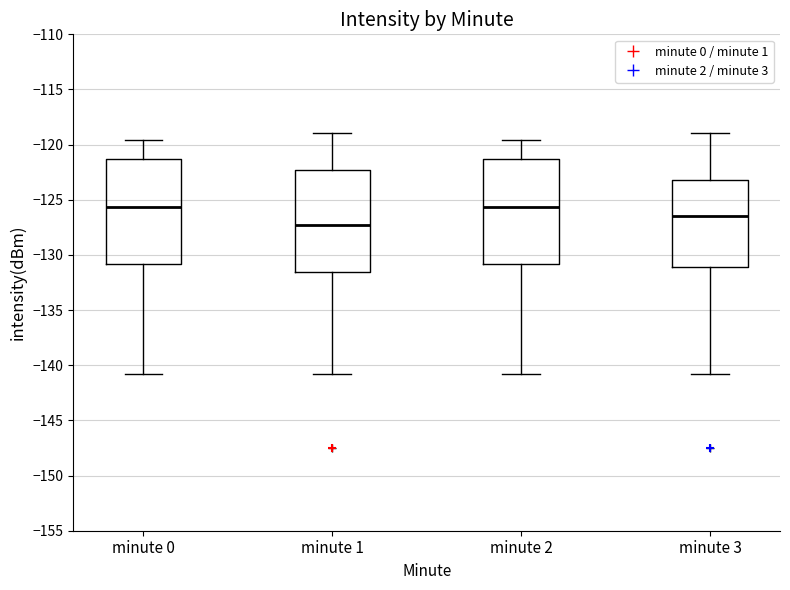

Reading left to right, transcribe this box plot: for each box, give where its median line is, the range the box spans, and where its two whiskers end, as read against the y-axis. The values are not printed on the chart, so give them approximately, as read against the axis.

minute 0: median -125.5, box -131.0 to -121.5, whiskers -141.0 to -119.5
minute 1: median -127.5, box -131.5 to -122.5, whiskers -141.0 to -119.0
minute 2: median -125.5, box -131.0 to -121.5, whiskers -141.0 to -119.5
minute 3: median -126.5, box -131.0 to -123.0, whiskers -141.0 to -119.0